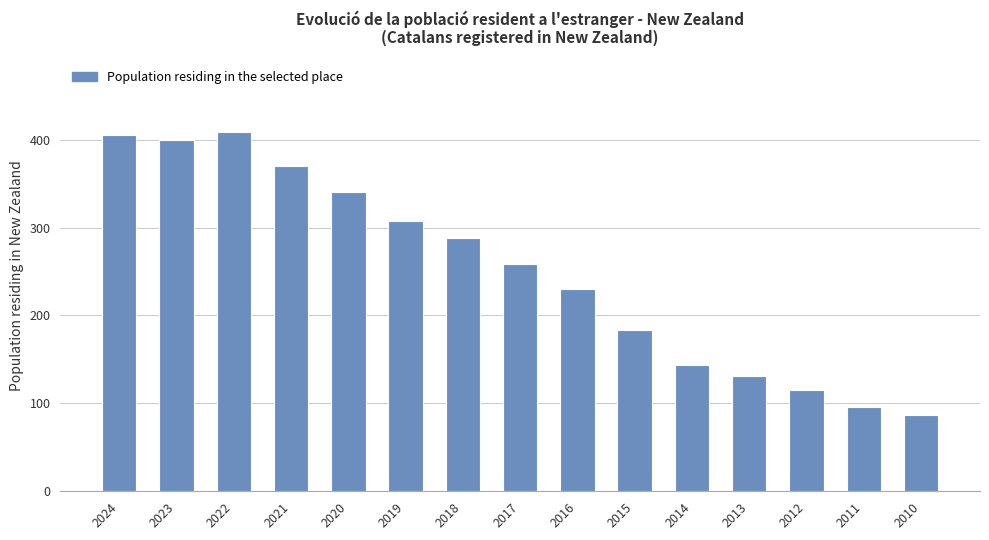

The chart shows a value of 203 at 2012. True or false?

False